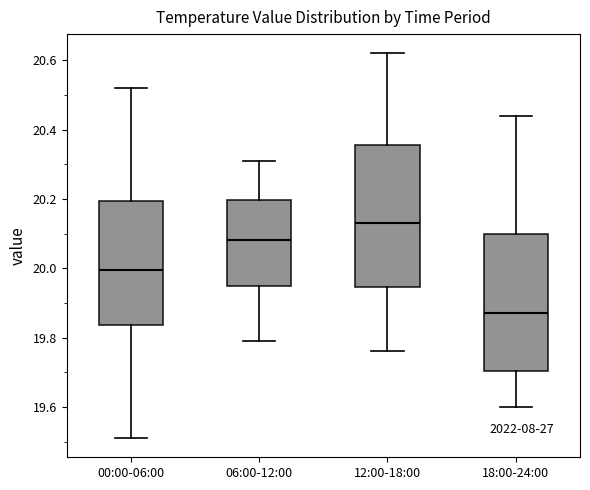

Which box has the lowest median line?

18:00-24:00